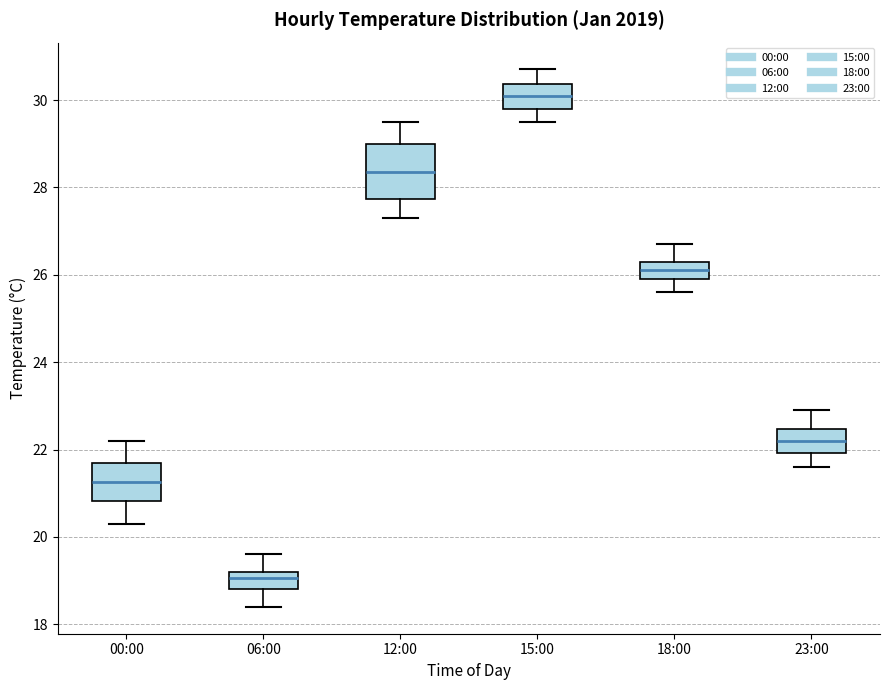

Reading left to right, read every box against the y-axis: the position of its median line, the range the box covers, and the ends of its whiskers. The values are not printed on the chart, so give them approximately, as read against the axis.

00:00: median 21.2, box 20.8 to 21.8, whiskers 20.4 to 22.2
06:00: median 19.0, box 18.8 to 19.2, whiskers 18.4 to 19.6
12:00: median 28.4, box 27.8 to 29.0, whiskers 27.4 to 29.6
15:00: median 30.2, box 29.8 to 30.4, whiskers 29.6 to 30.8
18:00: median 26.2, box 26.0 to 26.4, whiskers 25.6 to 26.8
23:00: median 22.2, box 22.0 to 22.4, whiskers 21.6 to 23.0